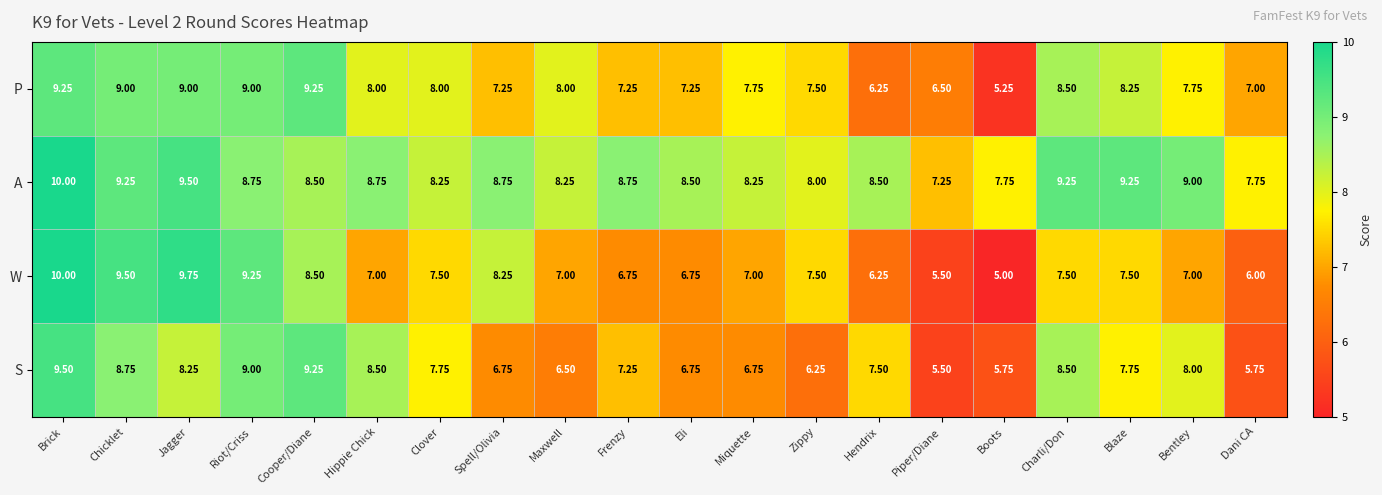

At which category does the chart reach its peak across all series?

Brick